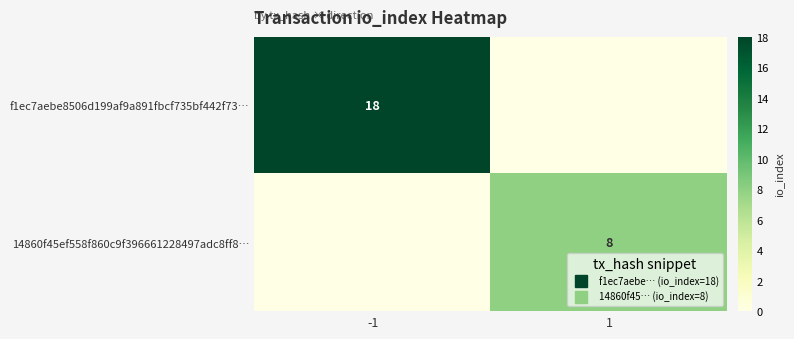

List the series in order of their overall mean, highest first.

f1ec7aebe8506d199af9a891fbcf735bf442f73…, 14860f45ef558f860c9f396661228497adc8ff8…